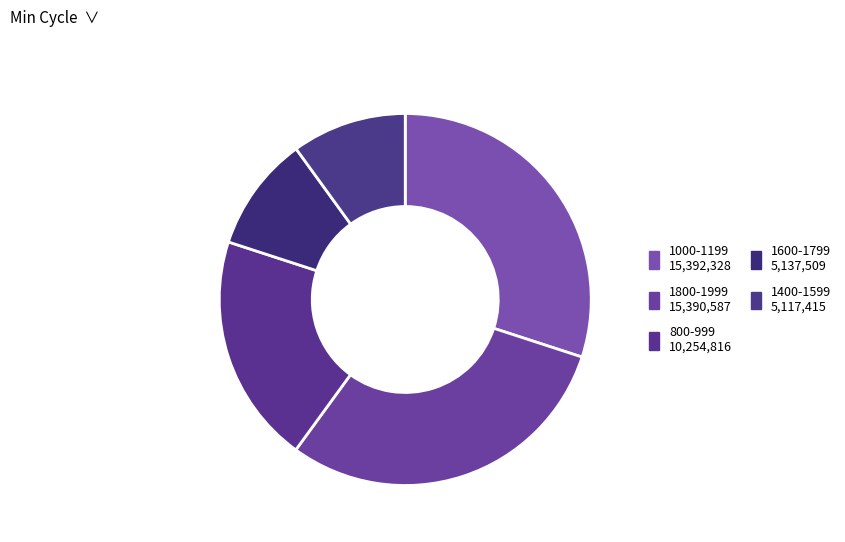

Count the number of slices in the pie.

5